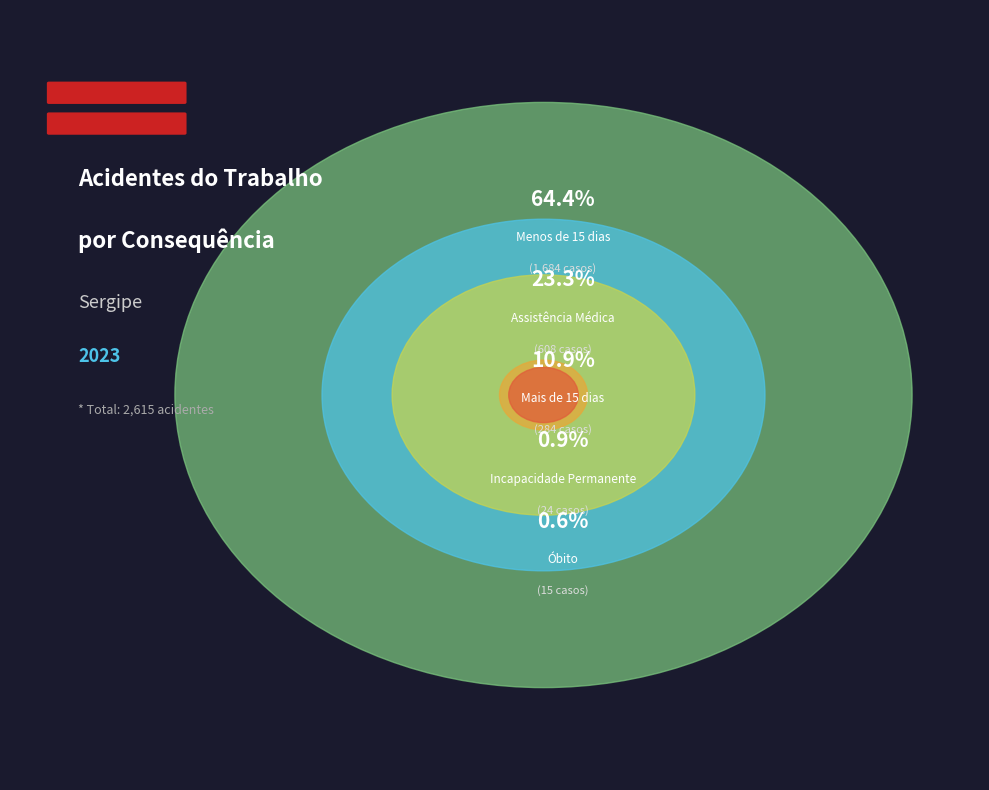

How many segments does this pie chart have?

5